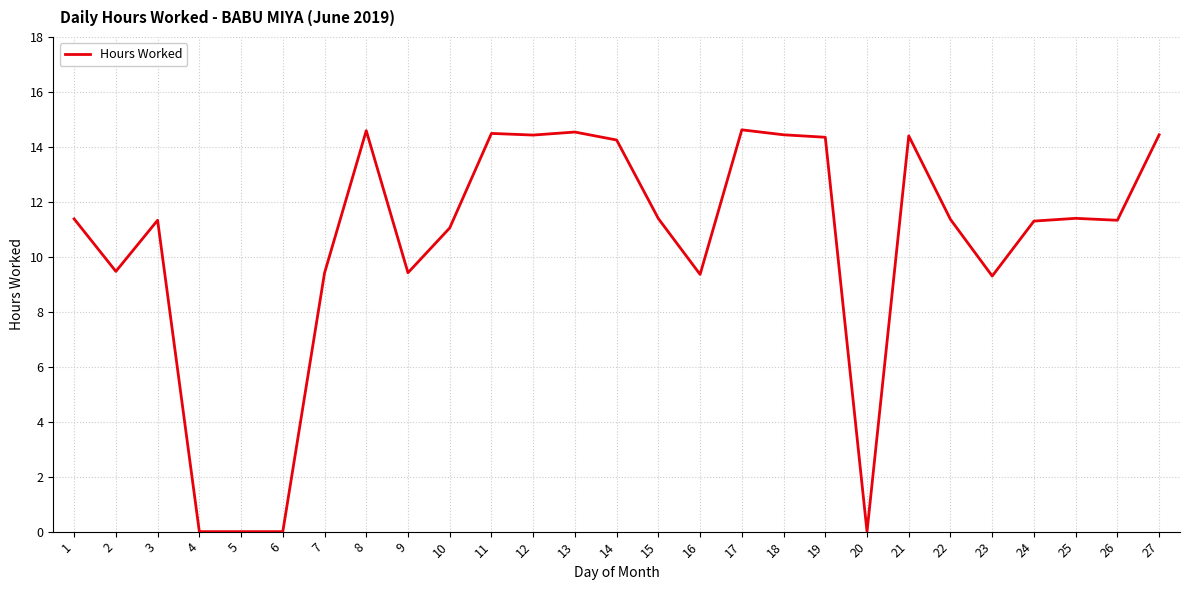

The value at 7 is 3.2. True or false?

False